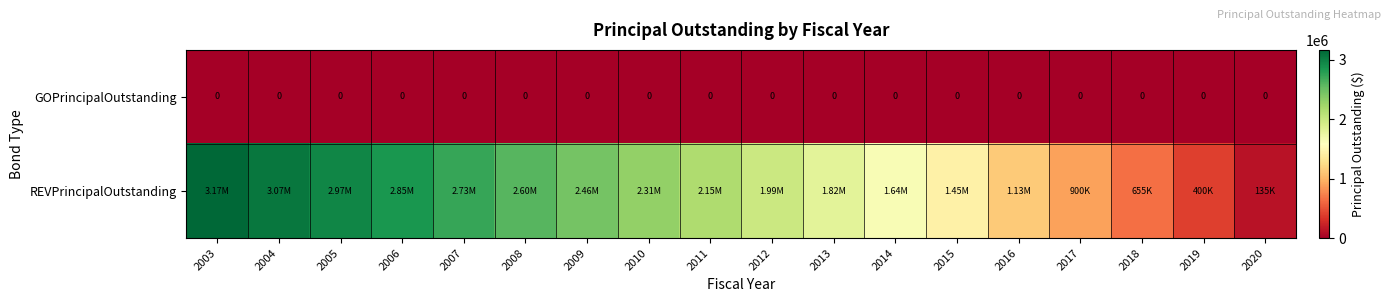

Where is REVPrincipalOutstanding nearest to the value 1652500?

2014